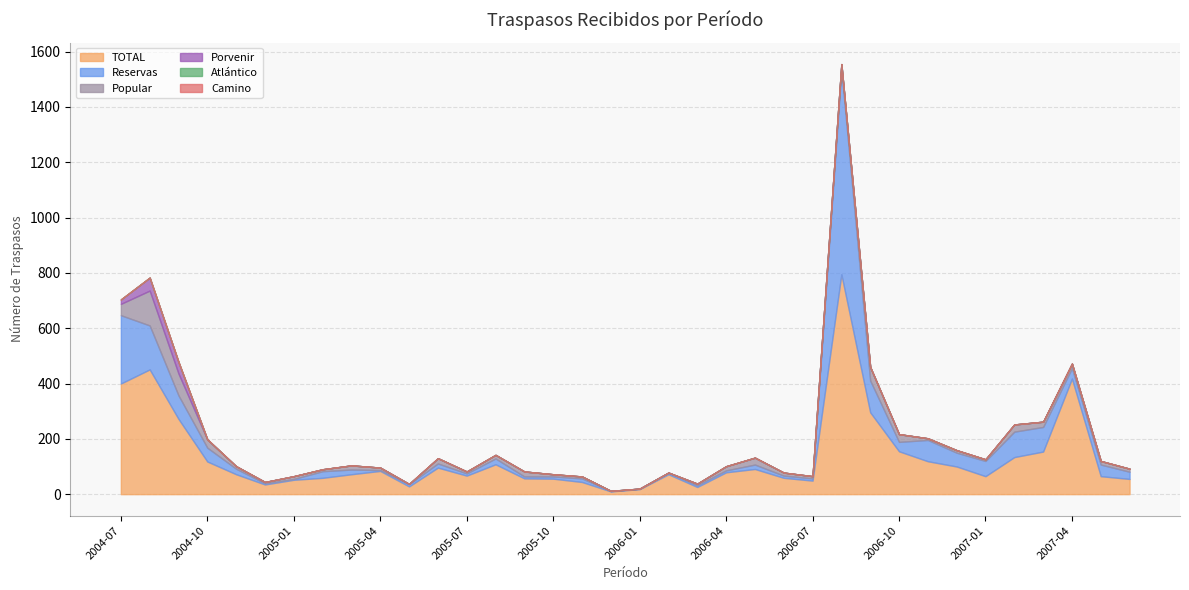

How many data points in Reservas are above 20?

17